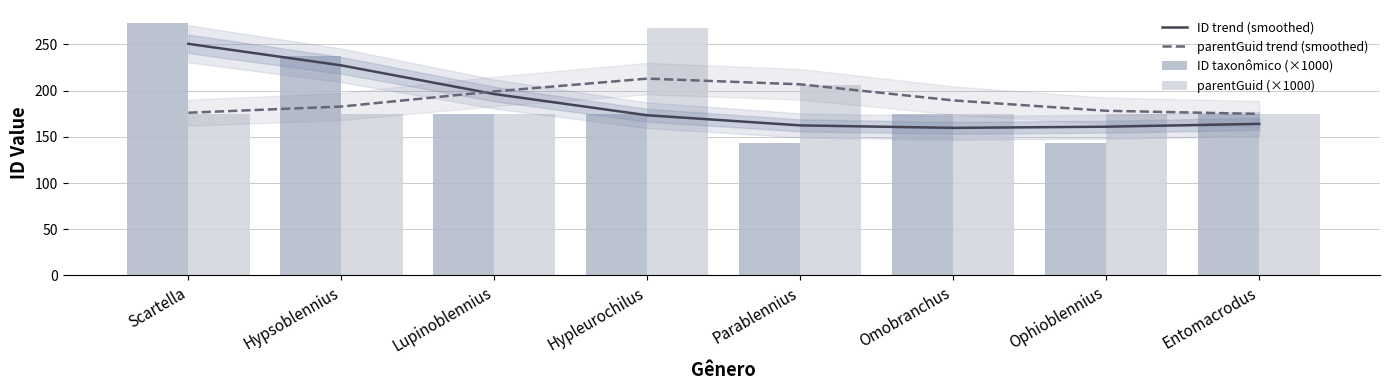

Between Ophioblennius and Scartella, which is larger?

Scartella